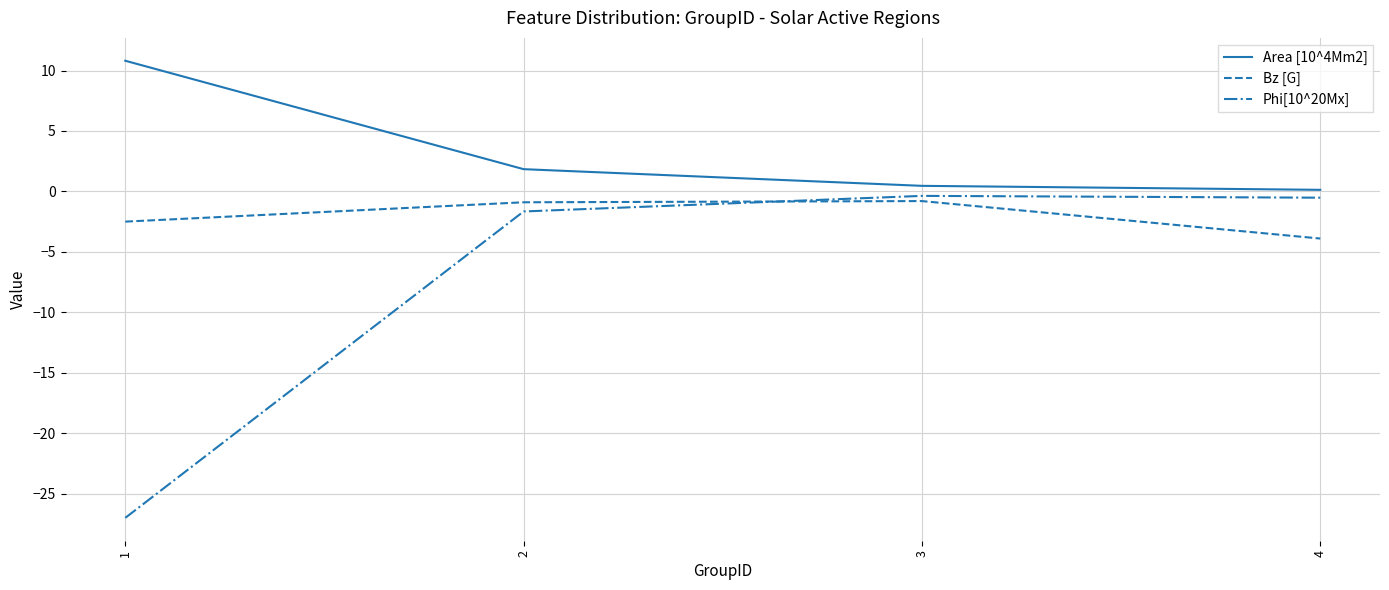

The value of Phi[10^20Mx] at 2 is -1.7. True or false?

True